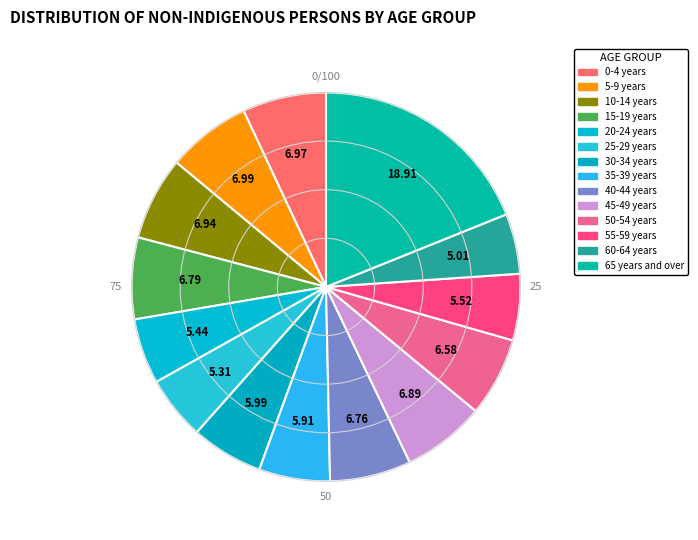

What is the ratio of the value at 55-59 years to the value at 0-4 years?

0.8